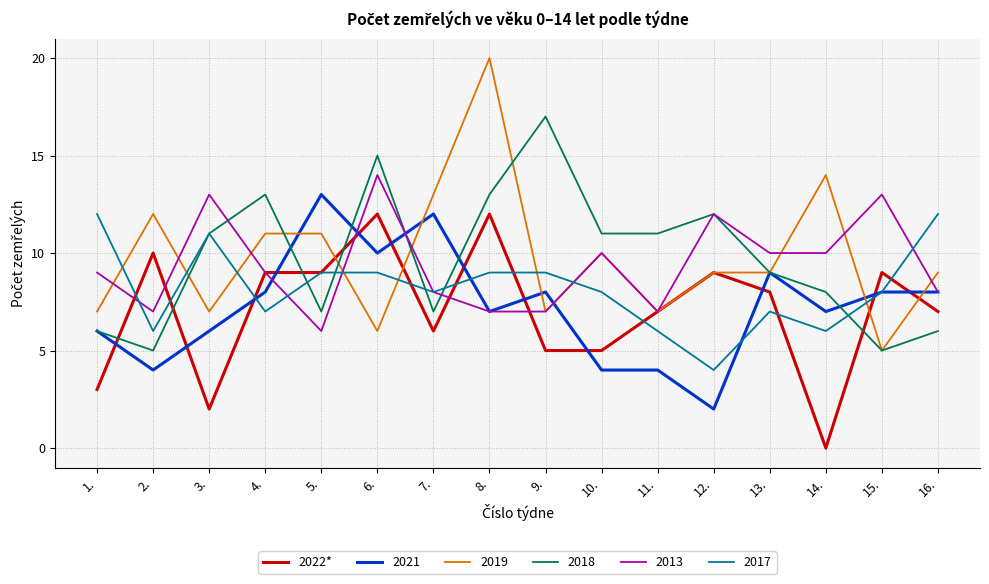

What position from the left is 16.?

16